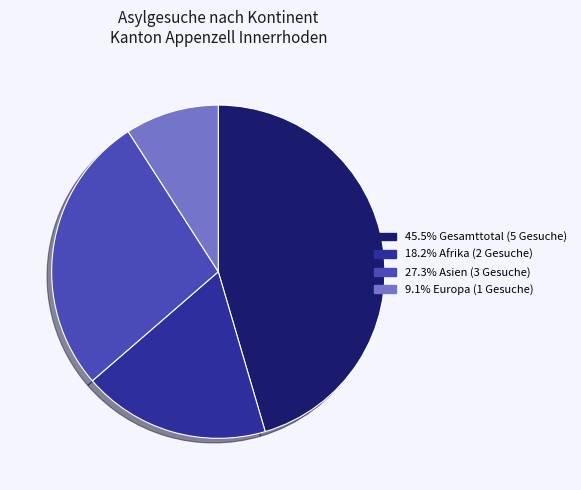

Is there any slice that represents more than half of the pie?

No